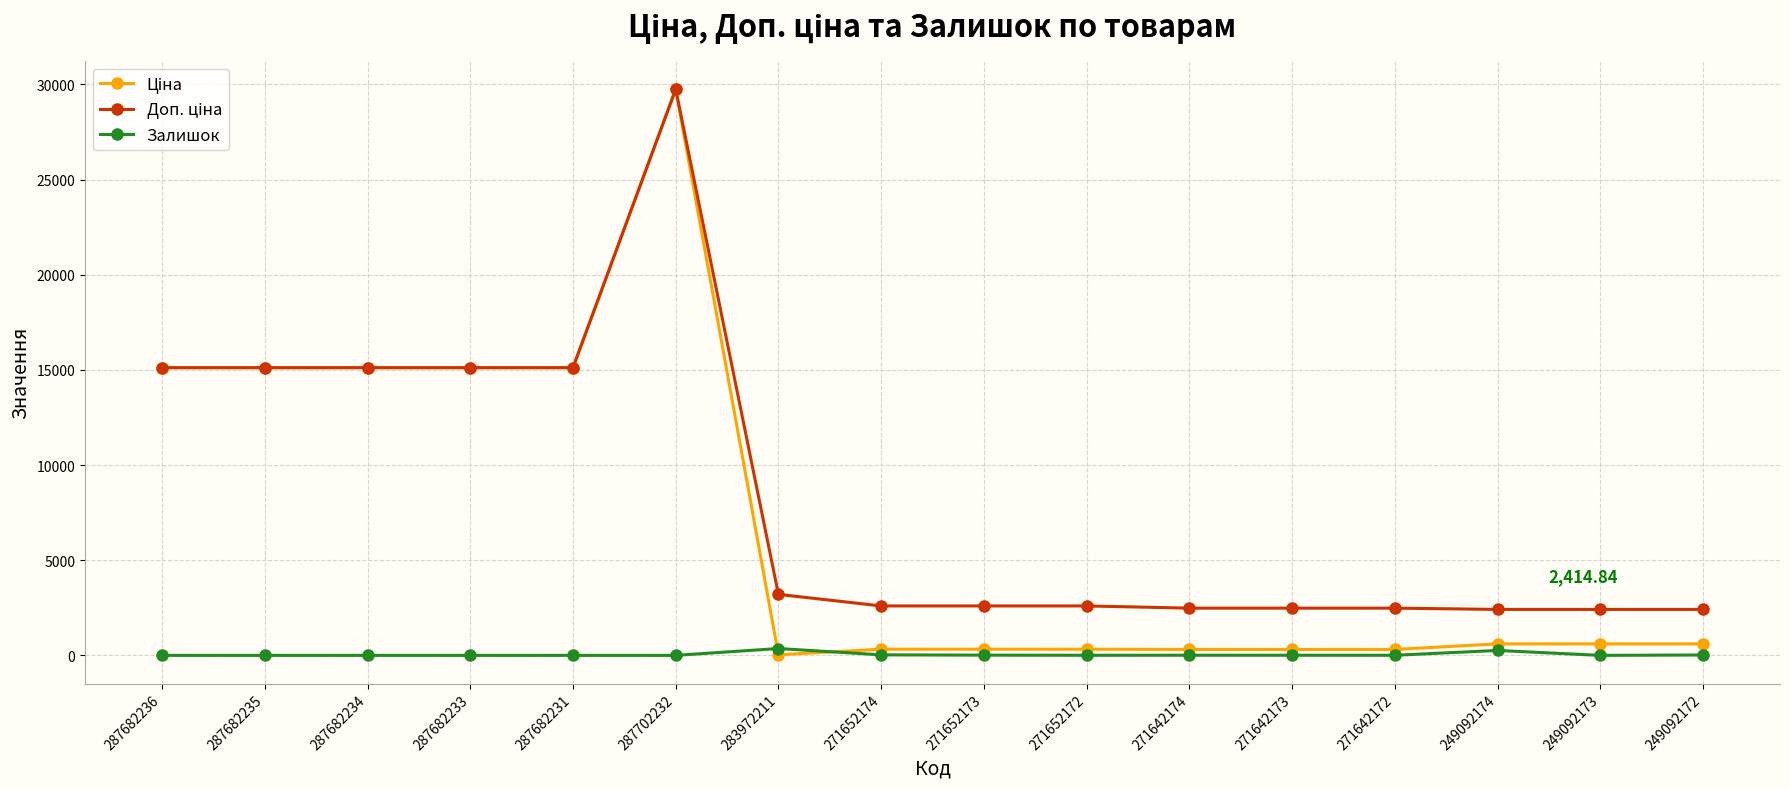

Which label corresponds to the largest value in the chart?

287702232